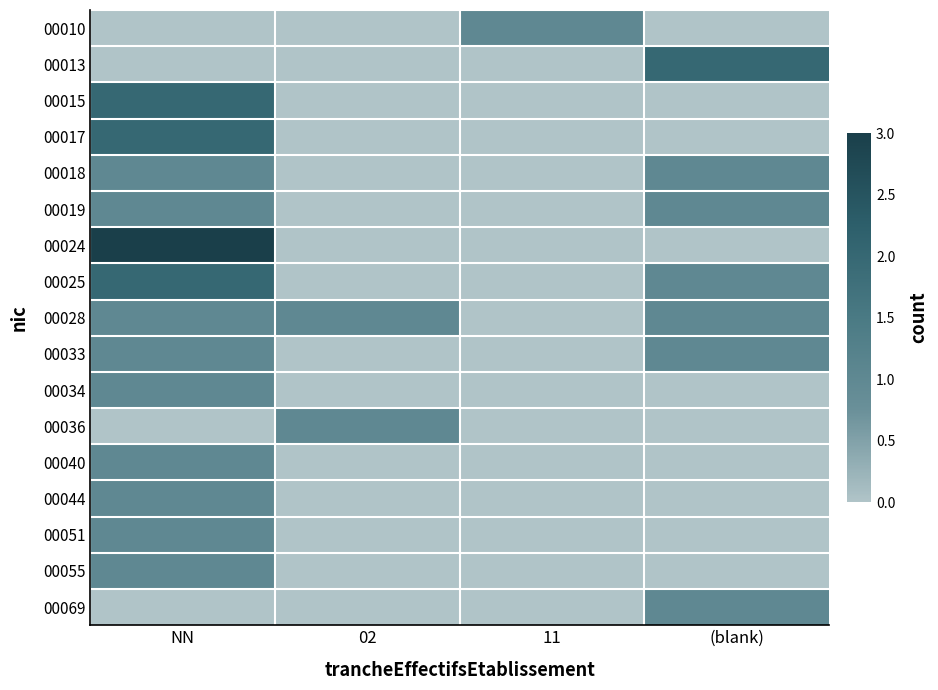

How many categories are shown in the chart?

4